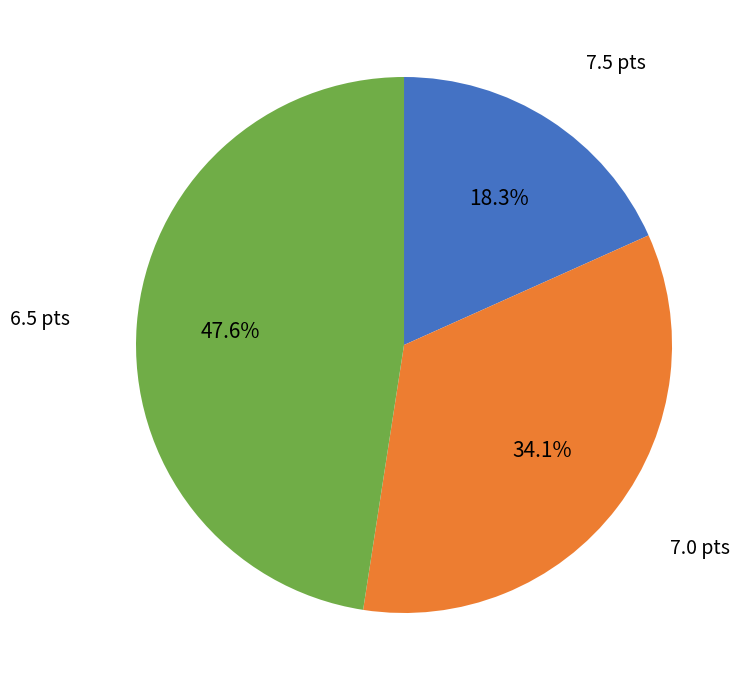

How many slices are in this pie chart?

3